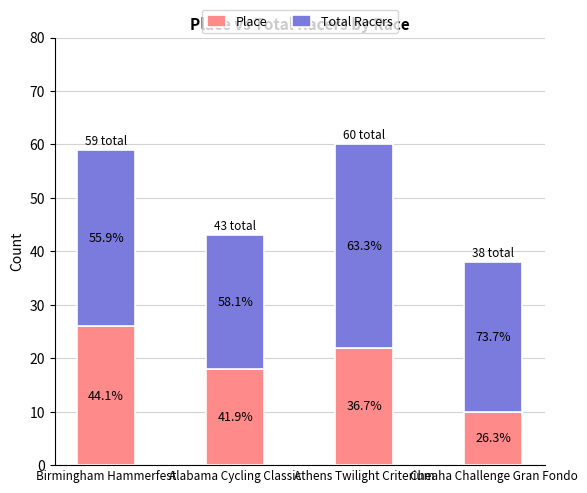

Are the bars grouped side by side (vs. stacked)?

No